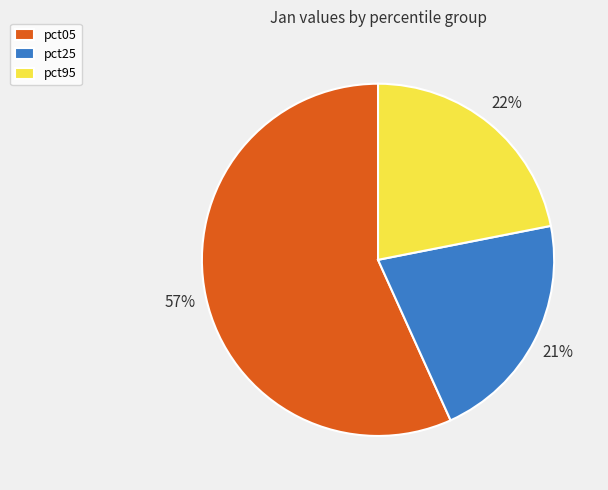

What percentage is the pct05 slice, to the nearest percent?

57%